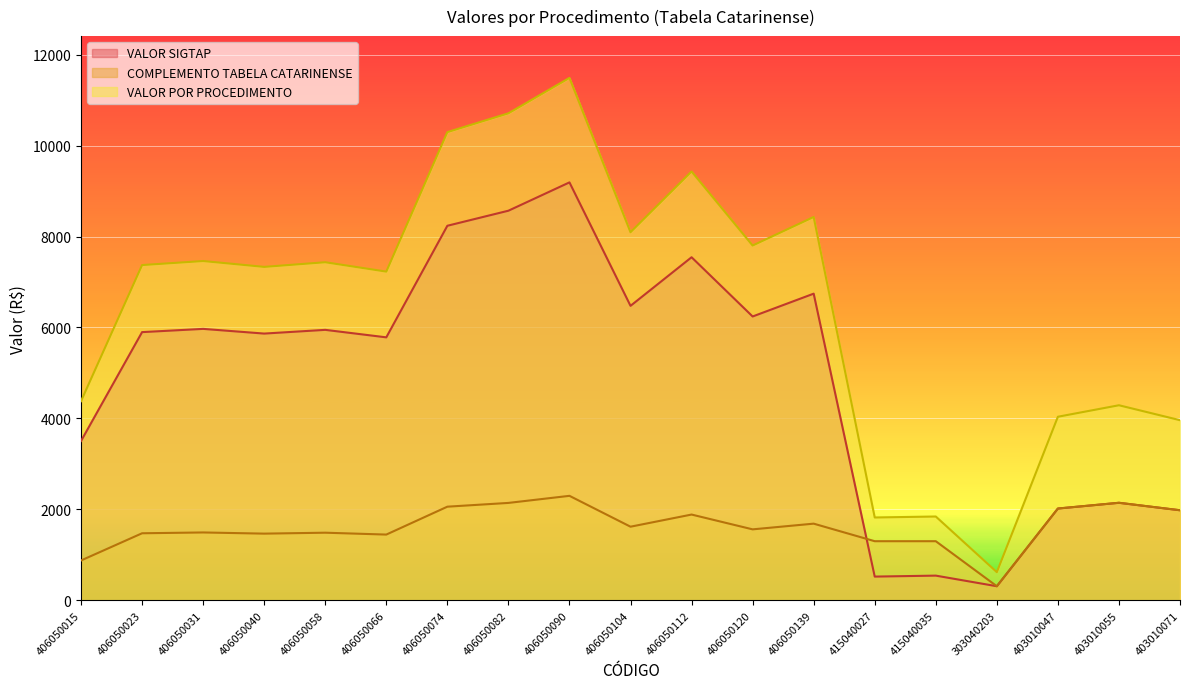

True or false: VALOR POR PROCEDIMENTO has a value of 7434.9 at 406050058.

True